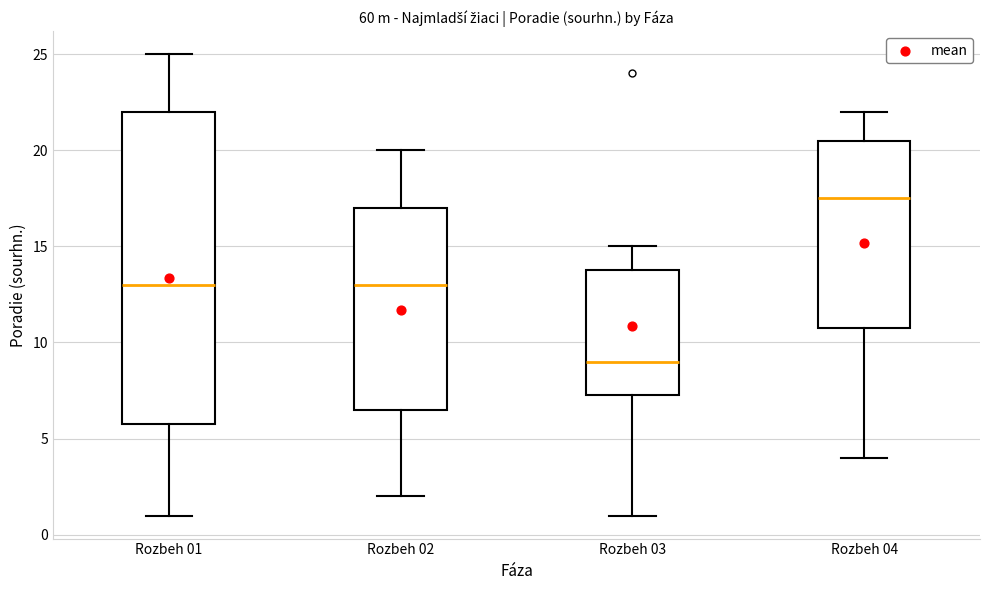

Reading left to right, read every box against the y-axis: the position of its median line, the range the box covers, and the ends of its whiskers. The values are not printed on the chart, so give them approximately, as read against the axis.

Rozbeh 01: median 13.0, box 6.0 to 22.0, whiskers 1.0 to 25.0
Rozbeh 02: median 13.0, box 6.5 to 17.0, whiskers 2.0 to 20.0
Rozbeh 03: median 9.0, box 7.5 to 14.0, whiskers 1.0 to 15.0
Rozbeh 04: median 17.5, box 11.0 to 20.5, whiskers 4.0 to 22.0